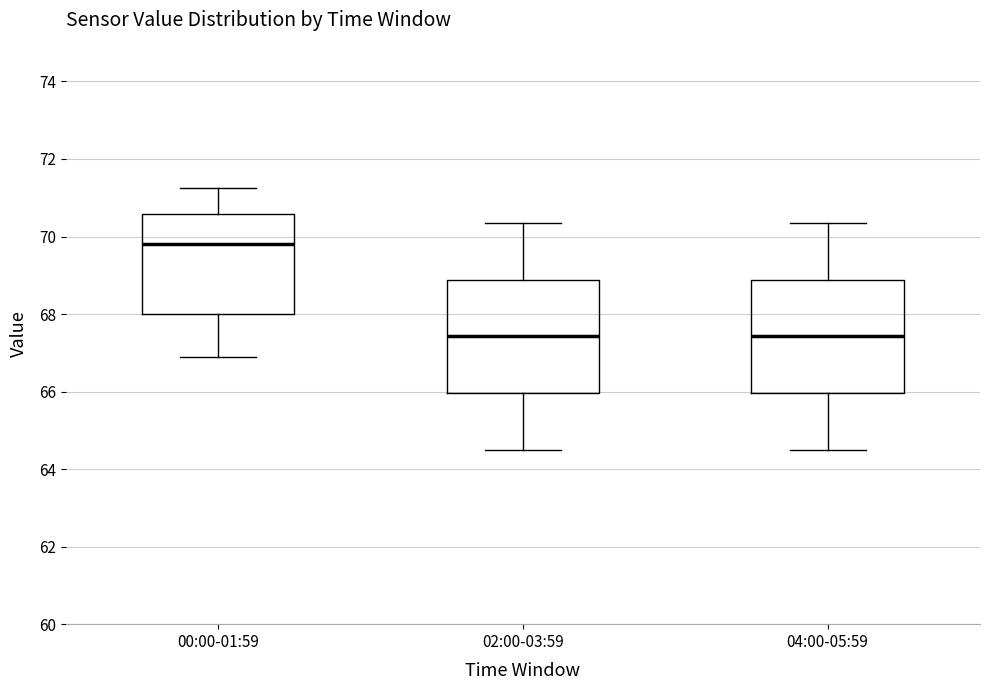

Where is the upper edge of the box for 02:00-03:59 on the y-axis? The values are not printed on the chart, so give them approximately, as read against the axis.

68.8